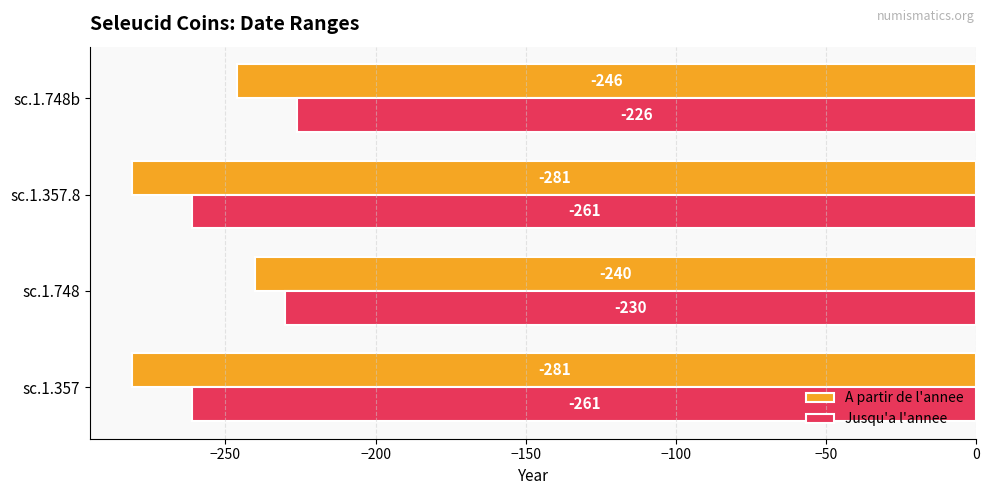

Which series has the widest spread of values?

A partir de l'annee